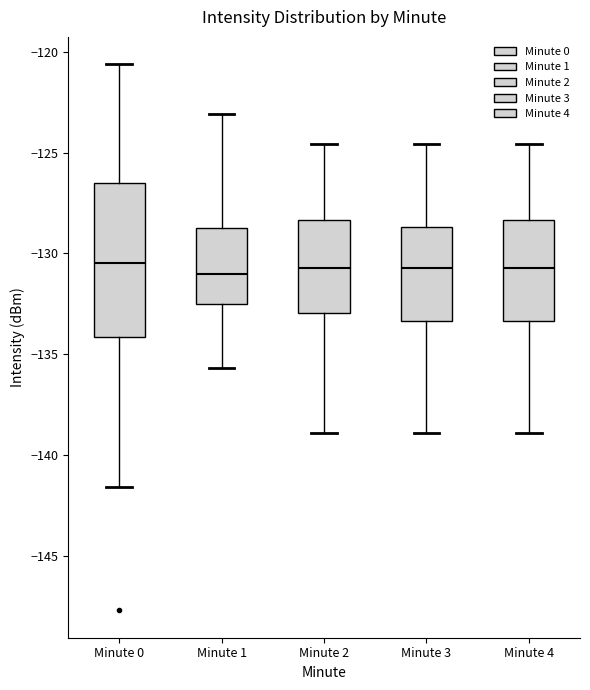

Reading left to right, transcribe this box plot: for each box, give where its median line is, the range the box spans, and where its two whiskers end, as read against the y-axis. The values are not printed on the chart, so give them approximately, as read against the axis.

Minute 0: median -130.5, box -134.0 to -126.5, whiskers -141.5 to -120.5
Minute 1: median -131.0, box -132.5 to -128.5, whiskers -135.5 to -123.0
Minute 2: median -130.5, box -133.0 to -128.5, whiskers -139.0 to -124.5
Minute 3: median -130.5, box -133.5 to -128.5, whiskers -139.0 to -124.5
Minute 4: median -130.5, box -133.5 to -128.5, whiskers -139.0 to -124.5